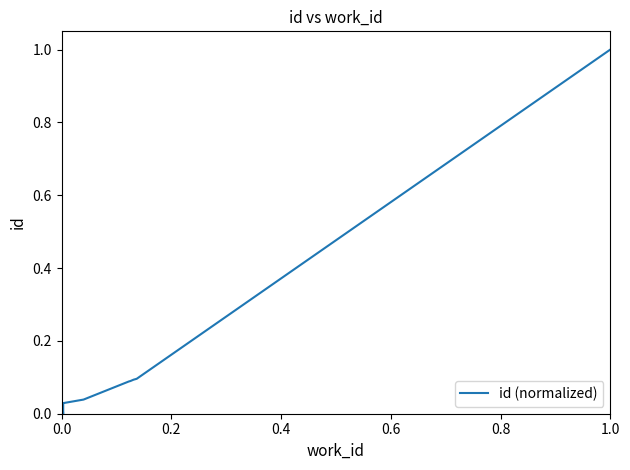

At which category does the chart reach its peak across all series?

1.0